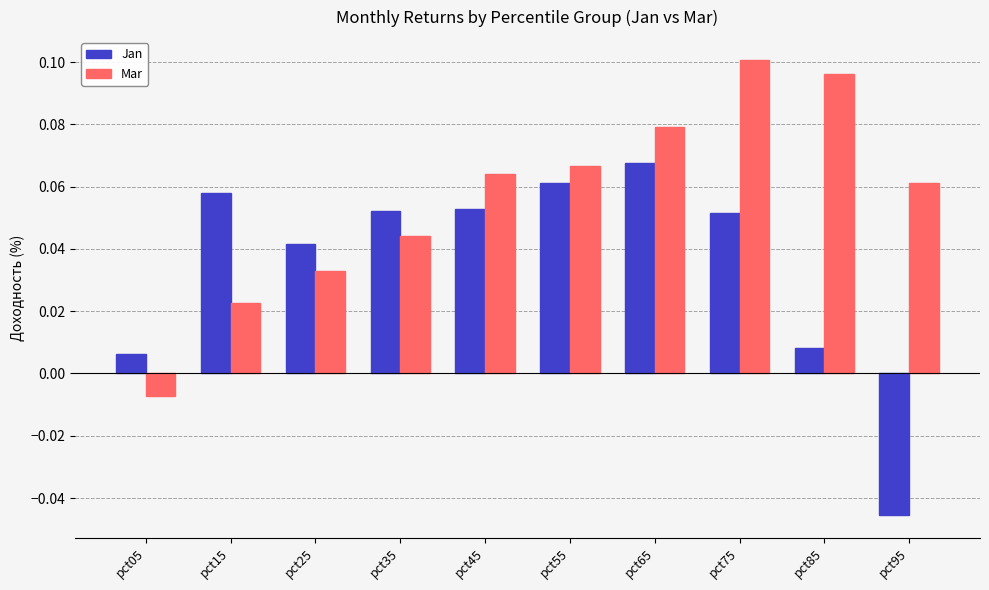

True or false: Jan has a value of 0.1 at pct65.

True